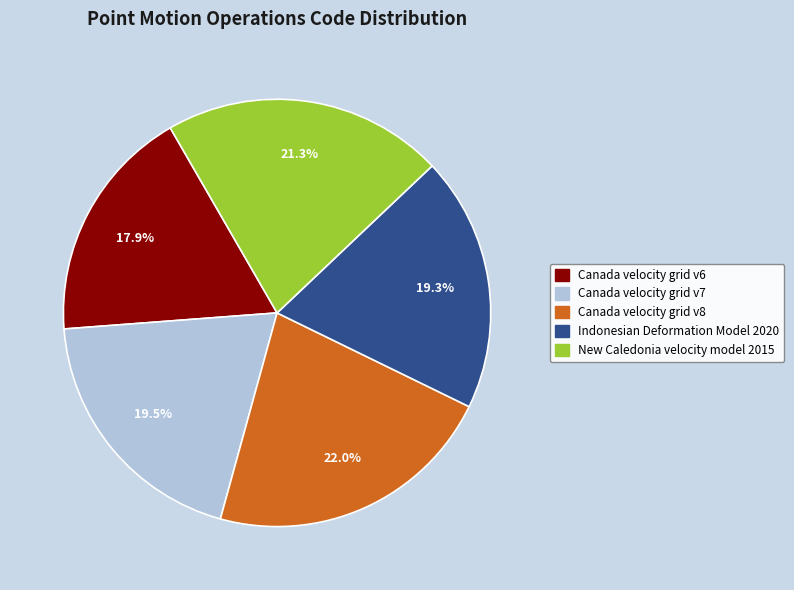

Approximately how many times larger is the value at New Caledonia velocity model 2015 compared to Canada velocity grid v7?

1.1